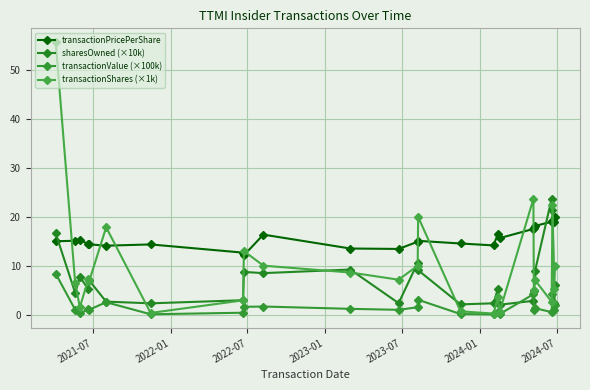

Which series has the largest total across all categories?

transactionPricePerShare